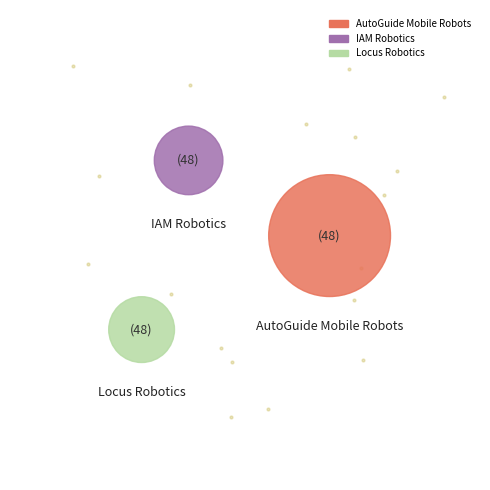

The AutoGuide Mobile Robots slice represents 41% of the pie. True or false?

False